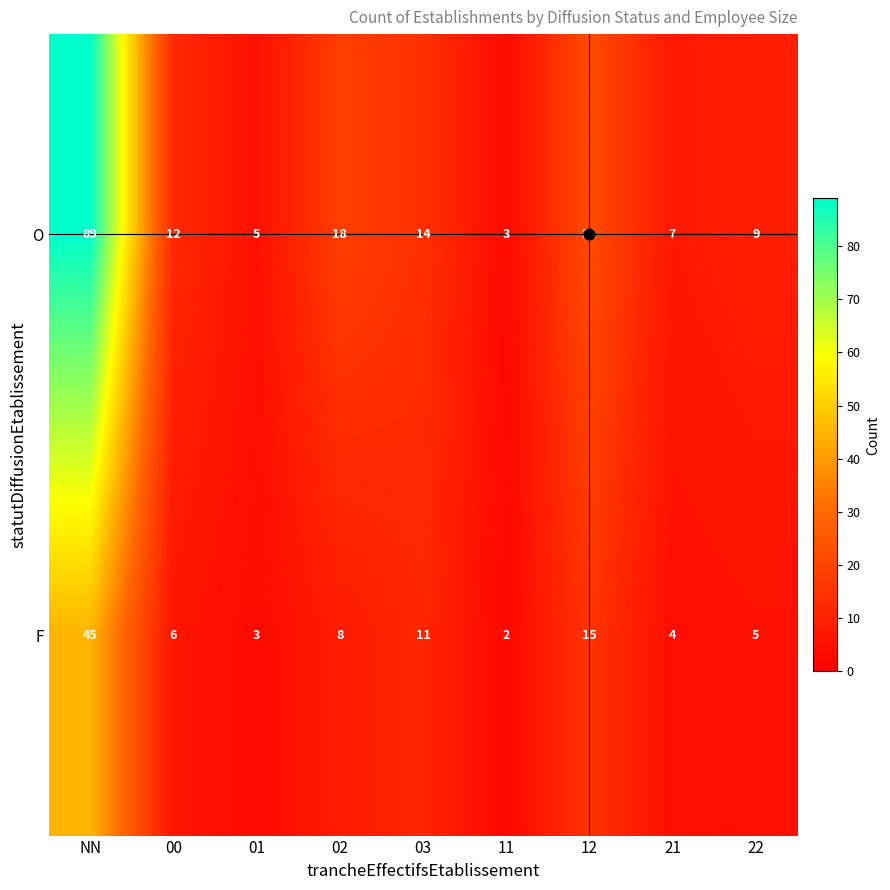

What is the difference between the F values at NN and 22?

40